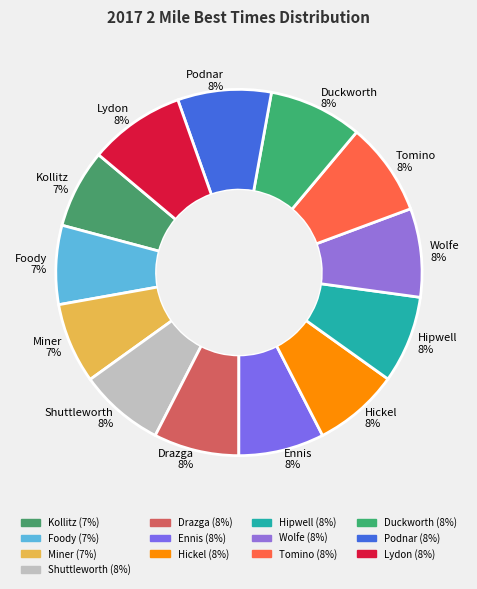

The Miner 7% slice represents 1% of the pie. True or false?

False